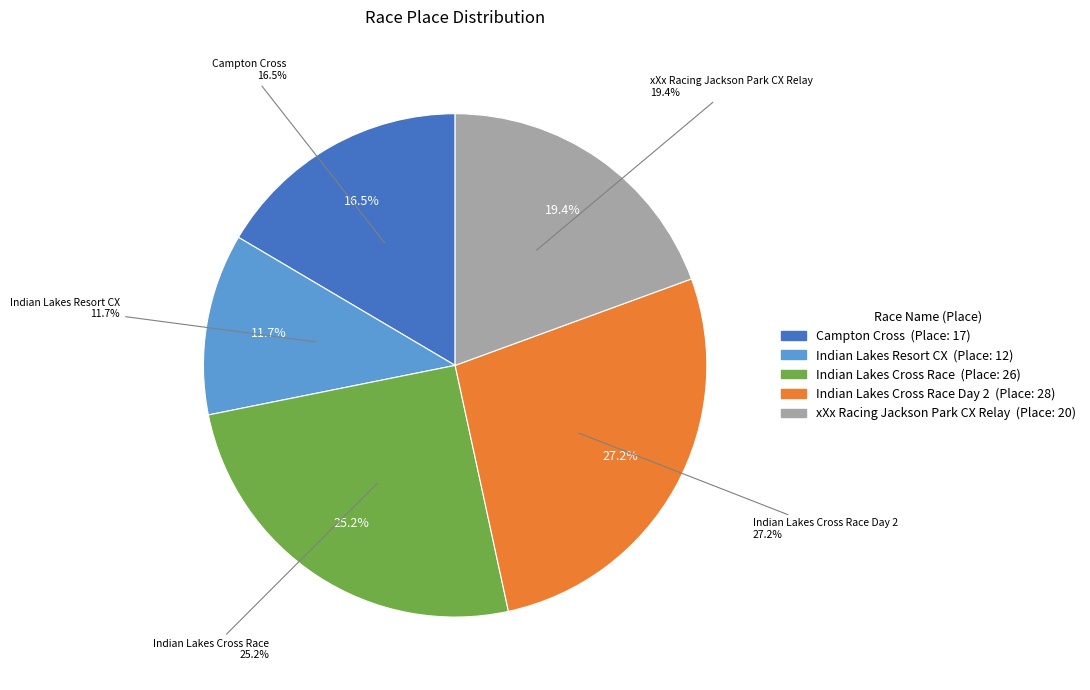

What is the ratio of the value at Campton Cross to the value at Indian Lakes Cross Race?

0.7